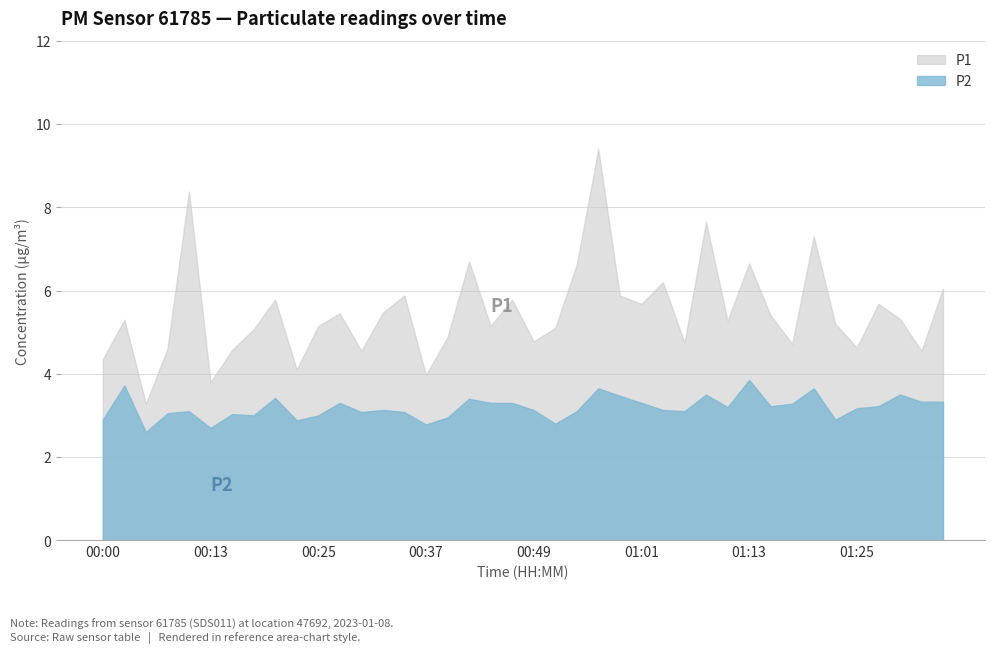

Reading left to right, what are all the values shown in this chart?

P2: 2.9	3.7	2.6	3.0	3.1	2.7	3.0	3.0	3.4	2.9	3.0	3.3	3.1	3.1	3.1	2.8	3.0	3.4	3.3	3.3	3.1	2.8	3.1	3.6	3.5	3.3	3.1	3.1	3.5	3.2	3.9	3.2	3.3	3.6	2.9	3.2	3.2	3.5	3.3	3.3
P1: 4.3	5.3	3.3	4.6	8.4	3.8	4.6	5.1	5.8	4.1	5.2	5.5	4.5	5.5	5.9	4.0	4.9	6.7	5.2	5.8	4.8	5.1	6.6	9.4	5.9	5.7	6.2	4.8	7.7	5.3	6.7	5.4	4.7	7.3	5.2	4.6	5.7	5.3	4.5	6.0